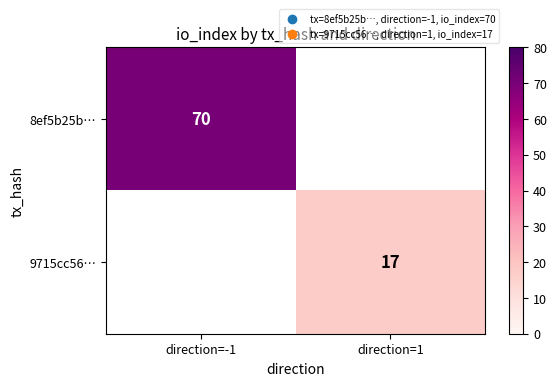

Is the value of 8ef5b25b… at direction=-1 greater than the value of 9715cc56… at direction=1?

Yes